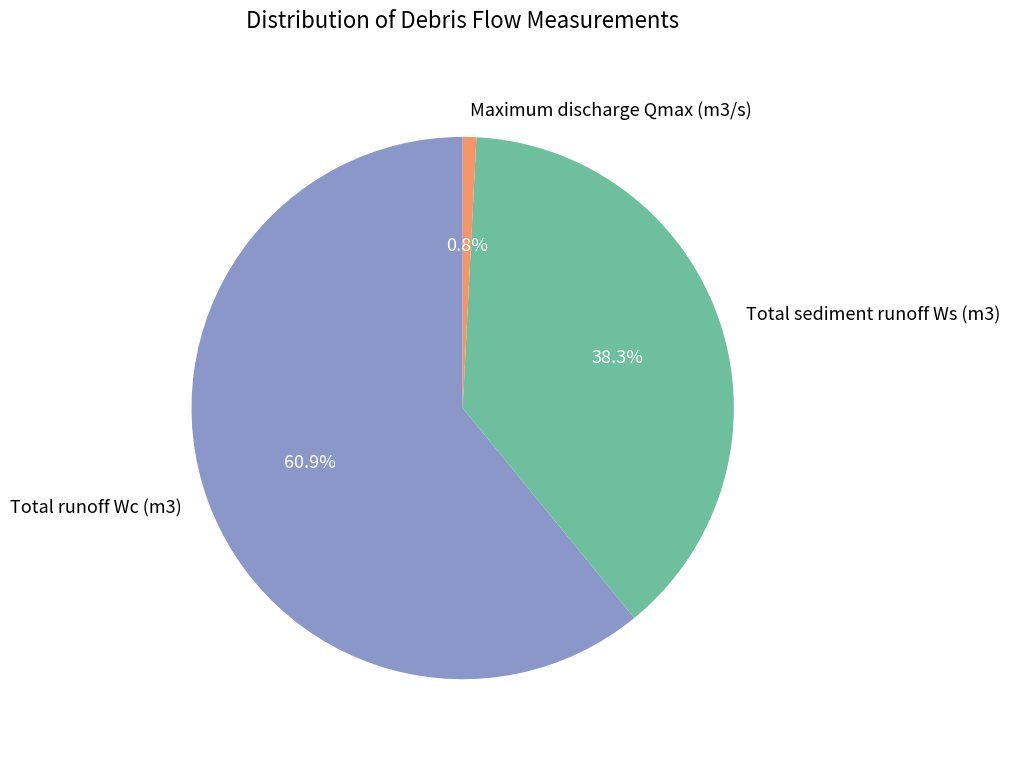

How many segments does this pie chart have?

3